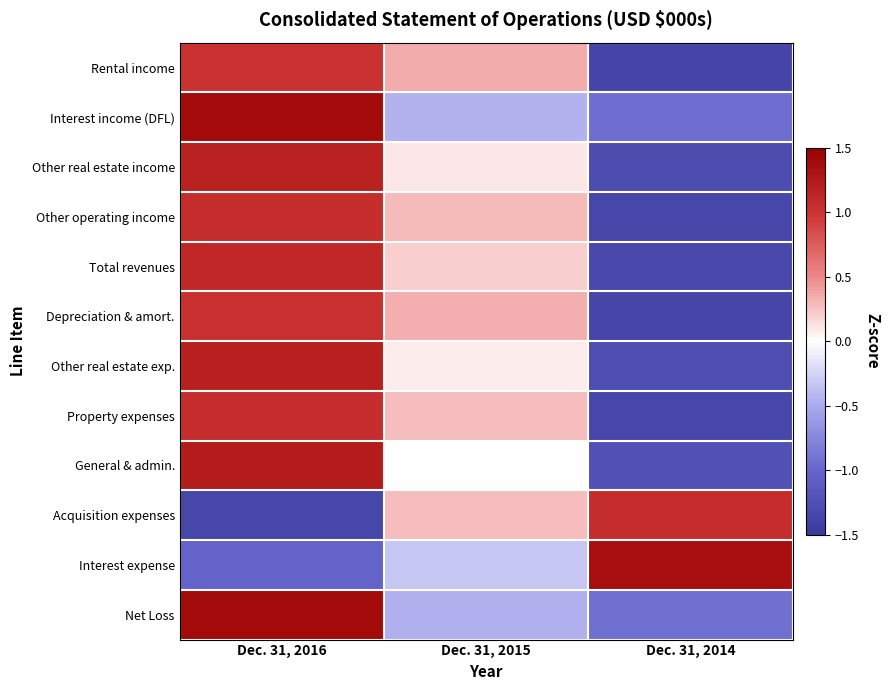

Reading left to right, transcribe all the data shown in this chart.

Rental income: Dec. 31, 2016=1.0	Dec. 31, 2015=0.3	Dec. 31, 2014=-1.4
Interest income (DFL): Dec. 31, 2016=1.4	Dec. 31, 2015=-0.5	Dec. 31, 2014=-0.9
Other real estate income: Dec. 31, 2016=1.2	Dec. 31, 2015=0.1	Dec. 31, 2014=-1.3
Other operating income: Dec. 31, 2016=1.1	Dec. 31, 2015=0.3	Dec. 31, 2014=-1.3
Total revenues: Dec. 31, 2016=1.1	Dec. 31, 2015=0.2	Dec. 31, 2014=-1.3
Depreciation & amort.: Dec. 31, 2016=1.0	Dec. 31, 2015=0.3	Dec. 31, 2014=-1.4
Other real estate exp.: Dec. 31, 2016=1.2	Dec. 31, 2015=0.1	Dec. 31, 2014=-1.3
Property expenses: Dec. 31, 2016=1.1	Dec. 31, 2015=0.3	Dec. 31, 2014=-1.3
General & admin.: Dec. 31, 2016=1.2	Dec. 31, 2015=-0.0	Dec. 31, 2014=-1.2
Acquisition expenses: Dec. 31, 2016=-1.3	Dec. 31, 2015=0.3	Dec. 31, 2014=1.1
Interest expense: Dec. 31, 2016=-1.0	Dec. 31, 2015=-0.3	Dec. 31, 2014=1.4
Net Loss: Dec. 31, 2016=1.4	Dec. 31, 2015=-0.5	Dec. 31, 2014=-0.9